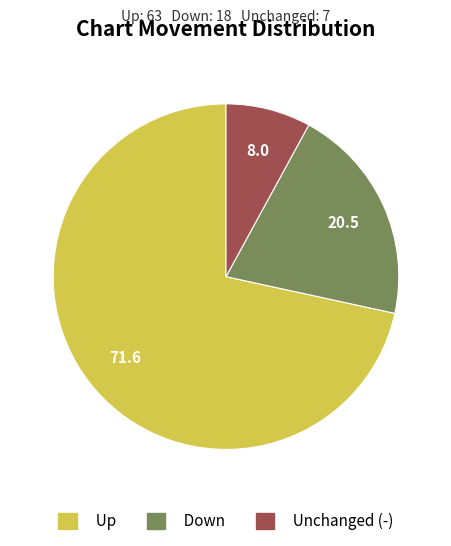

Which has a higher value, Unchanged (-) or Up?

Up